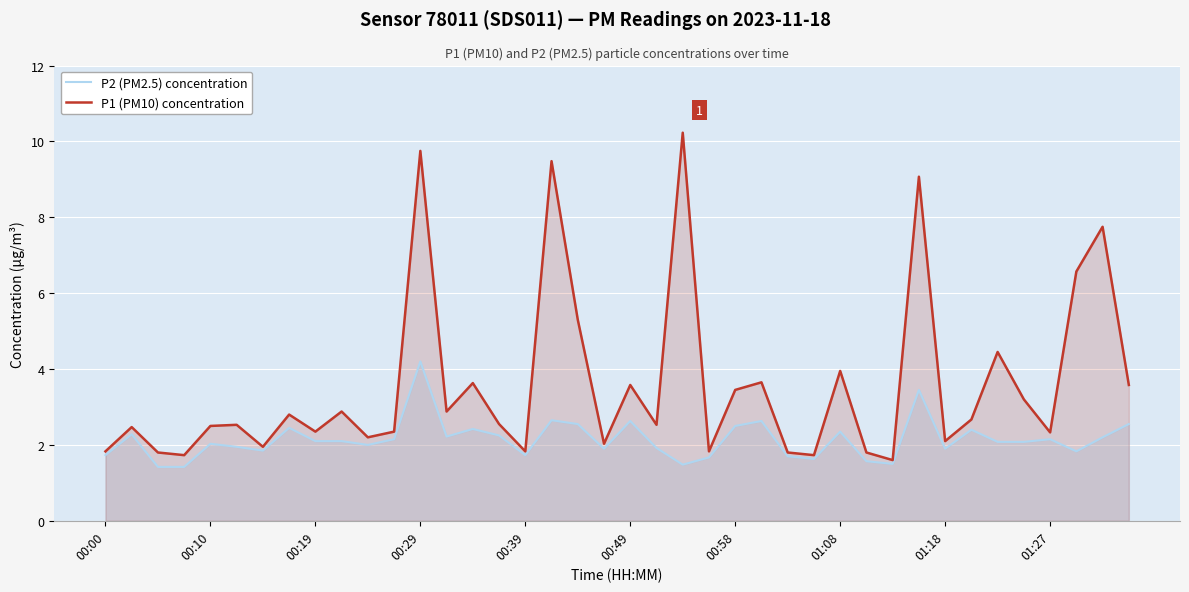

The P1 (PM10) concentration series shows 1.8 at 29. True or false?

True